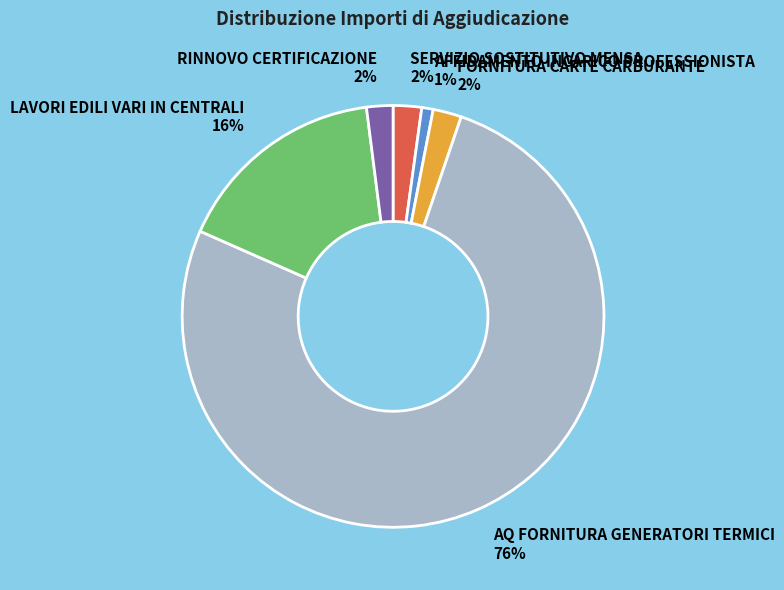

Is it true that FORNITURA CARTE CARBURANTE is 2% of the pie?

True